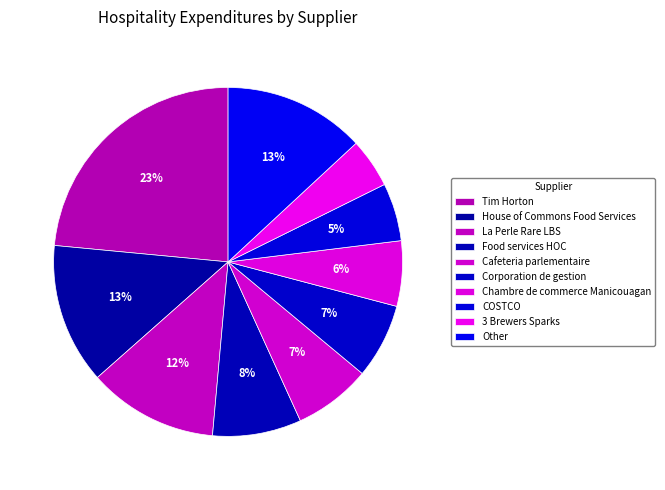

How many segments does this pie chart have?

10